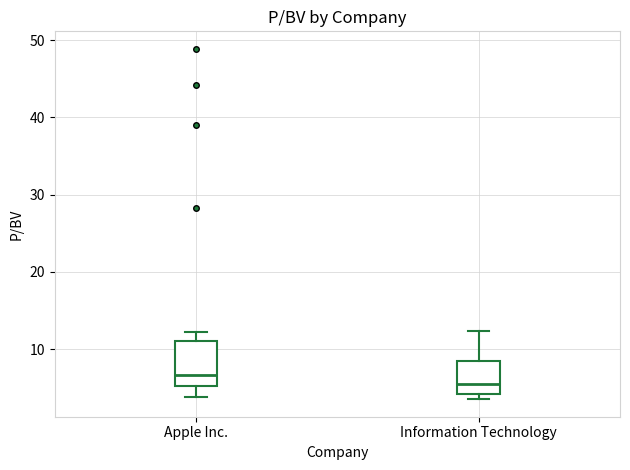

Which box is the tallest, from its lower edge to its upper edge?

Apple Inc.